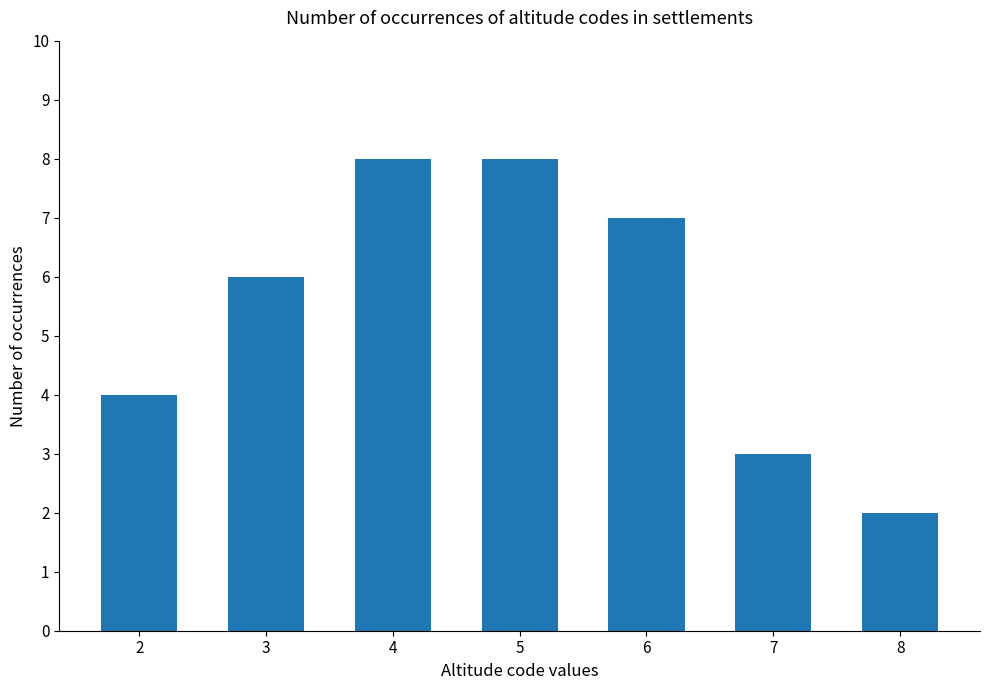

How many series are shown in this chart?

1